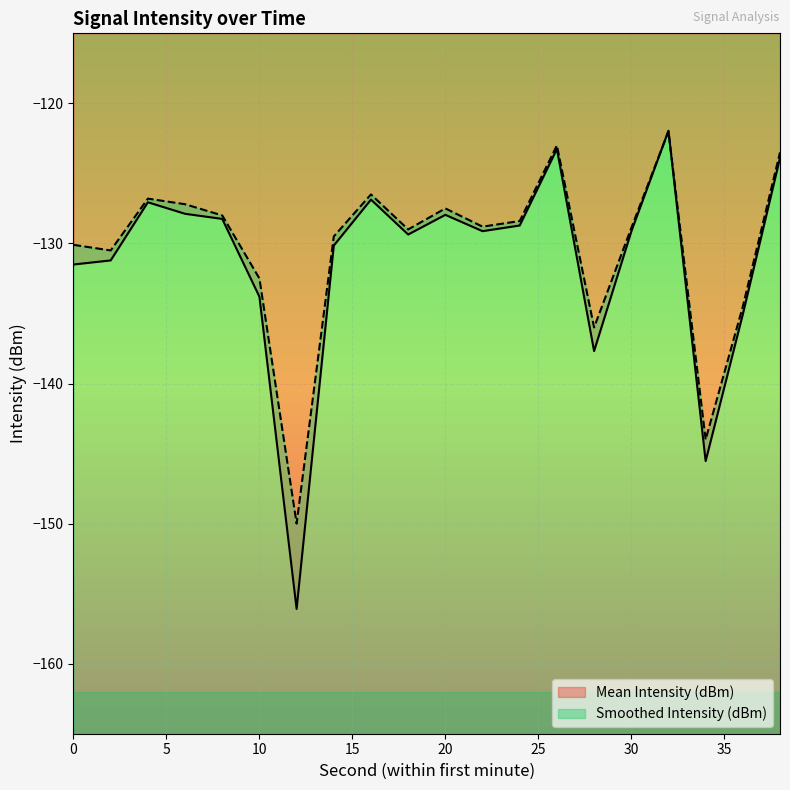

What is the spread (max minus min) of values at 2?

0.7